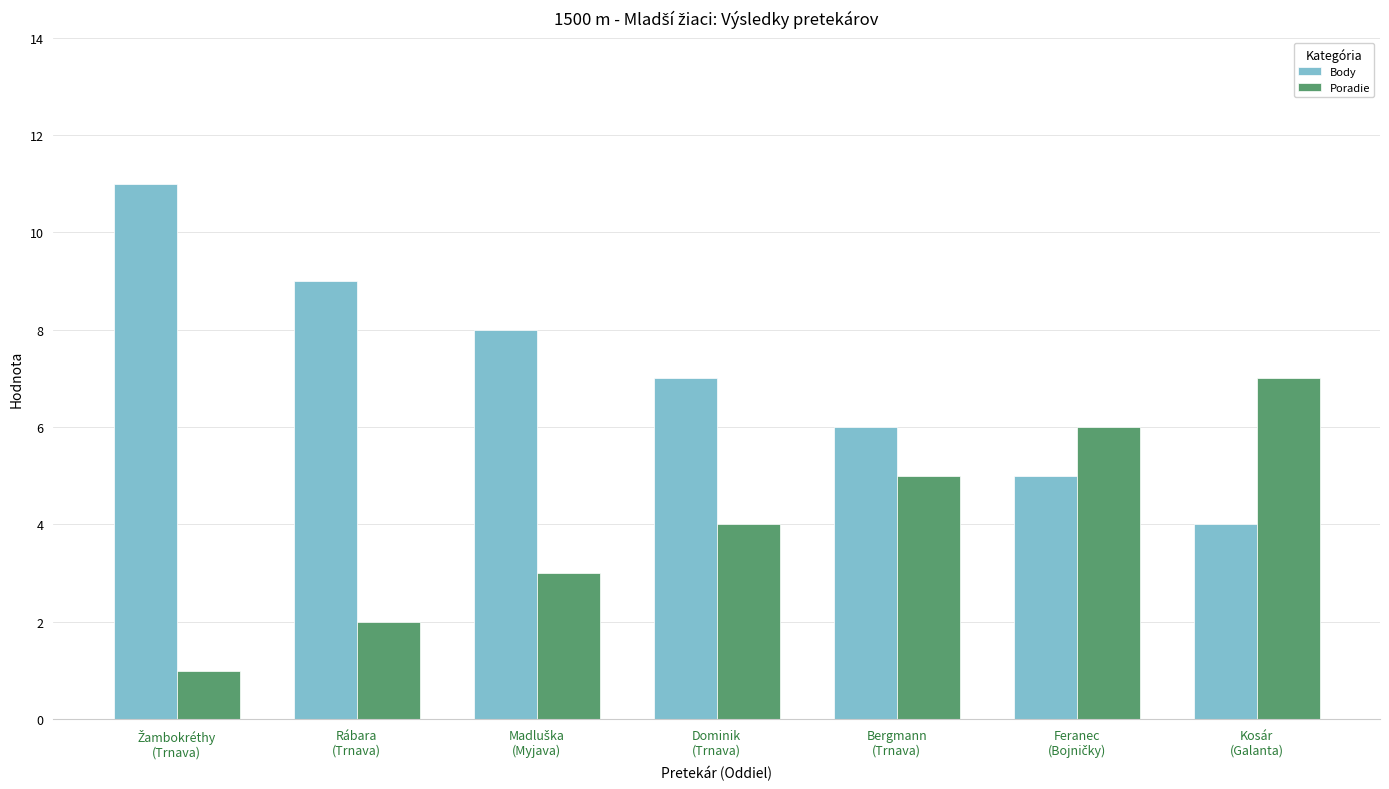

List the series in order of their overall mean, highest first.

Body, Poradie